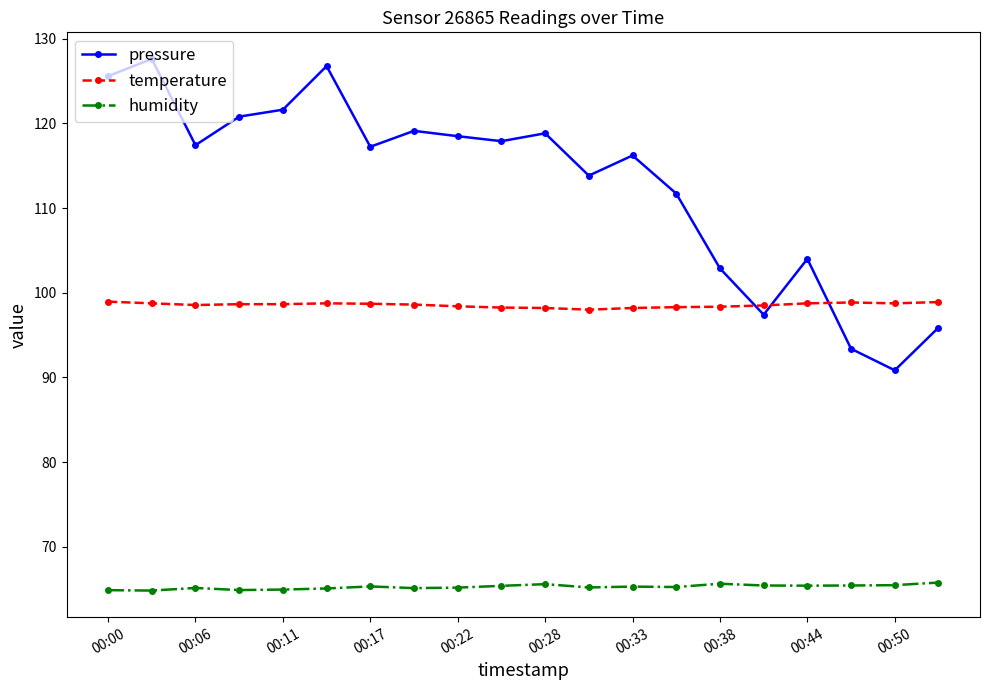

List the series in order of their peak value, lowest first.

humidity, temperature, pressure